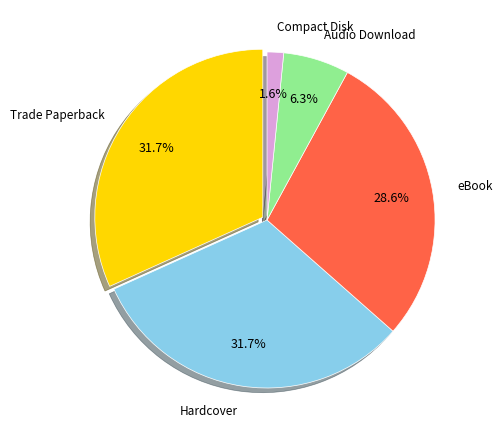

To the nearest percent, what is the difference between the largest and smallest slice percentages?

30%